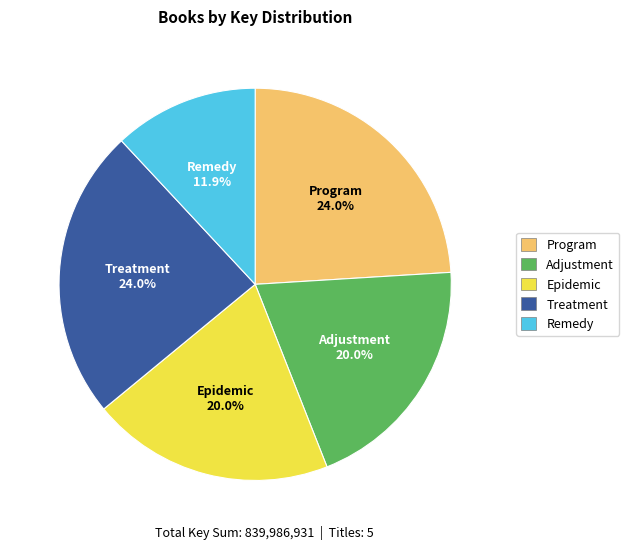

To the nearest percent, what portion does Program represent?

24%